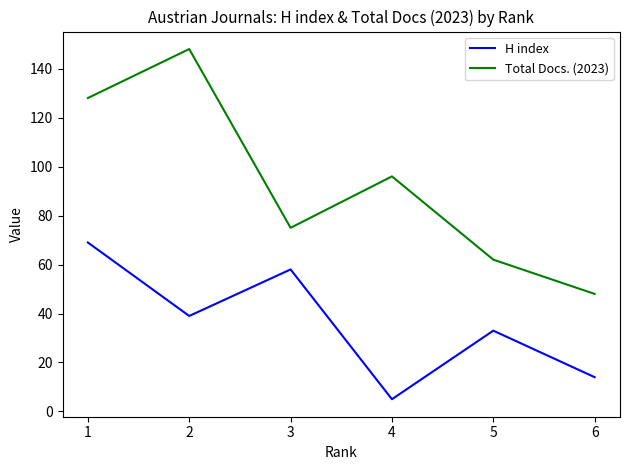

Which label corresponds to the smallest value in the chart?

4